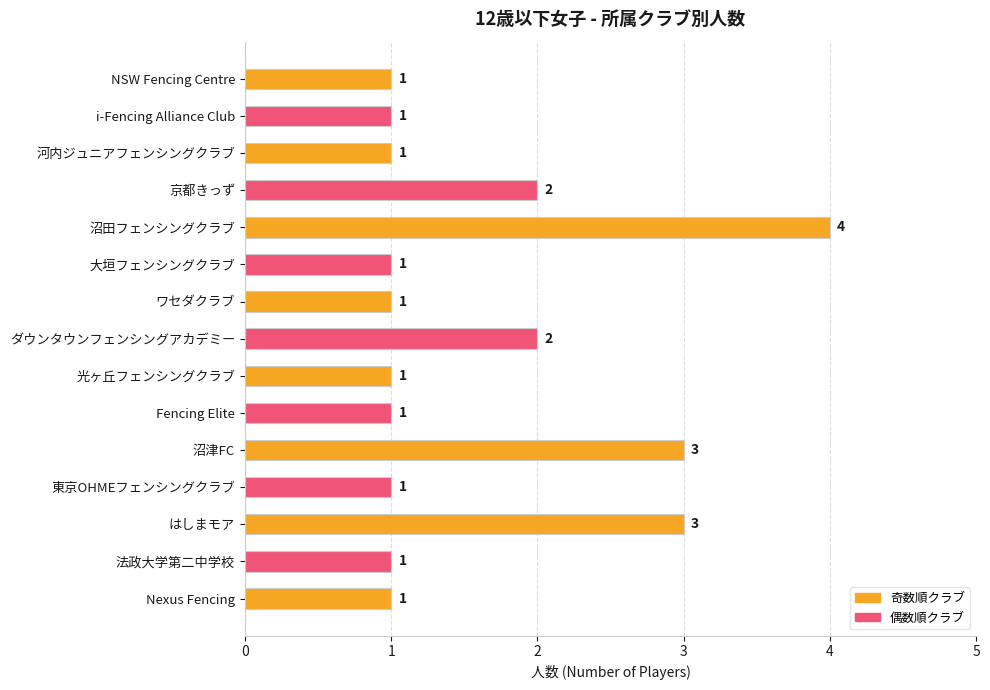

Does the chart contain any negative values?

No